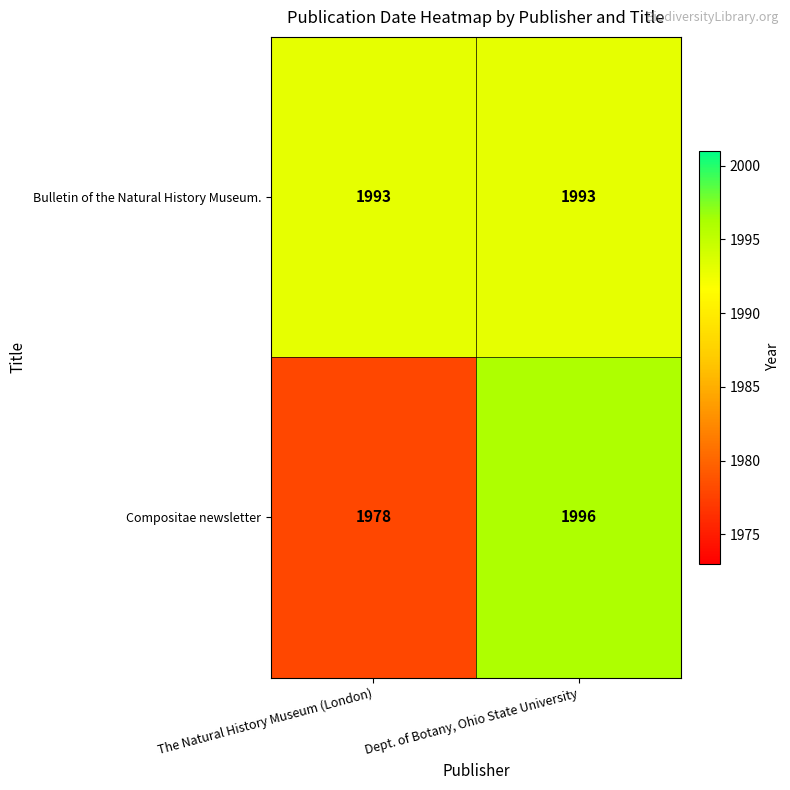

Reading left to right, extract all data points from this chart.

Bulletin of the Natural History Museum.: The Natural History Museum (London)=1993	Dept. of Botany, Ohio State University=1993
Compositae newsletter: The Natural History Museum (London)=1978	Dept. of Botany, Ohio State University=1996